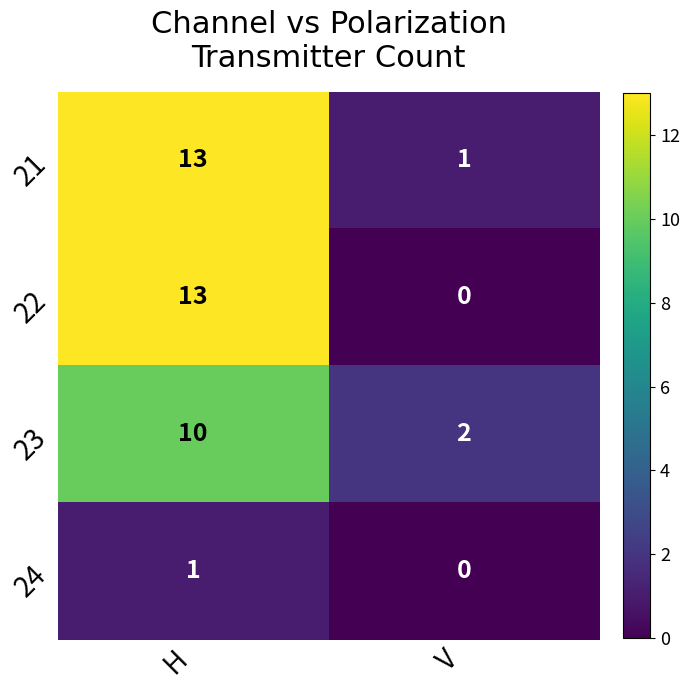

Reading left to right, extract all data points from this chart.

21: H=13	V=1
22: H=13	V=0
23: H=10	V=2
24: H=1	V=0